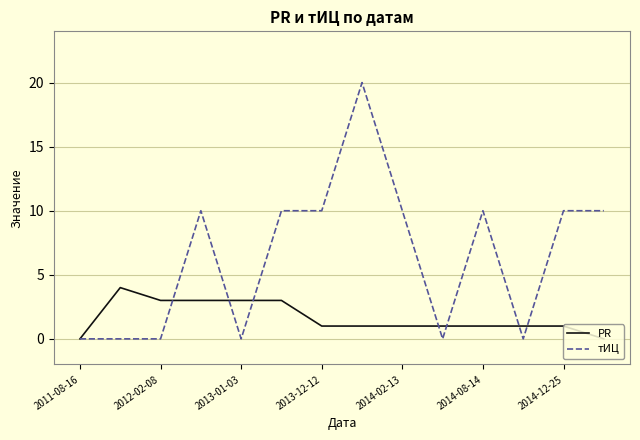

Rank the series by their average value, from highest to lowest.

тИЦ, PR